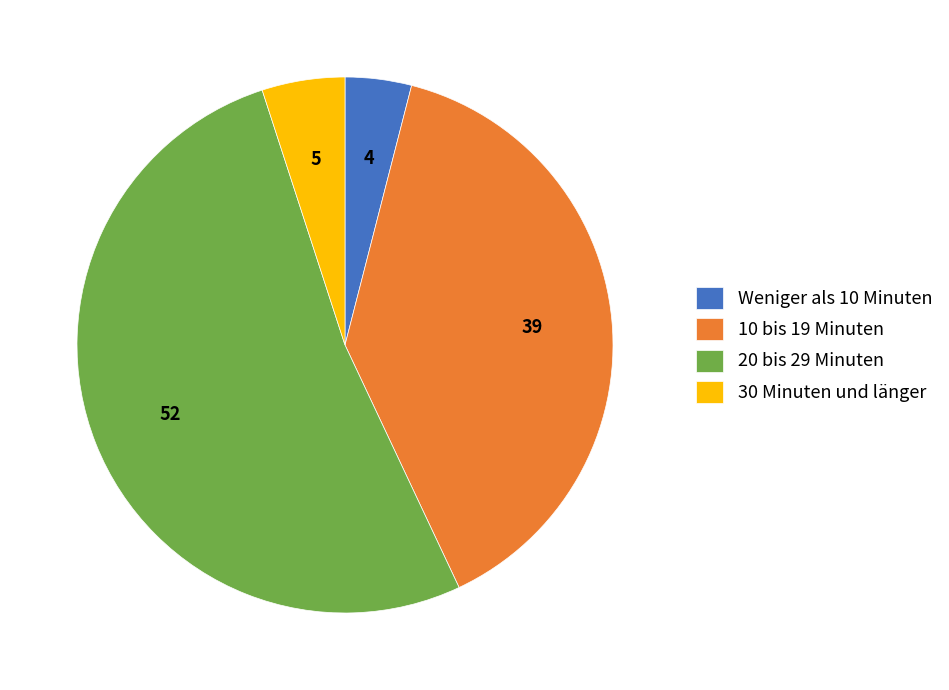

The 10 bis 19 Minuten slice represents 30% of the pie. True or false?

False